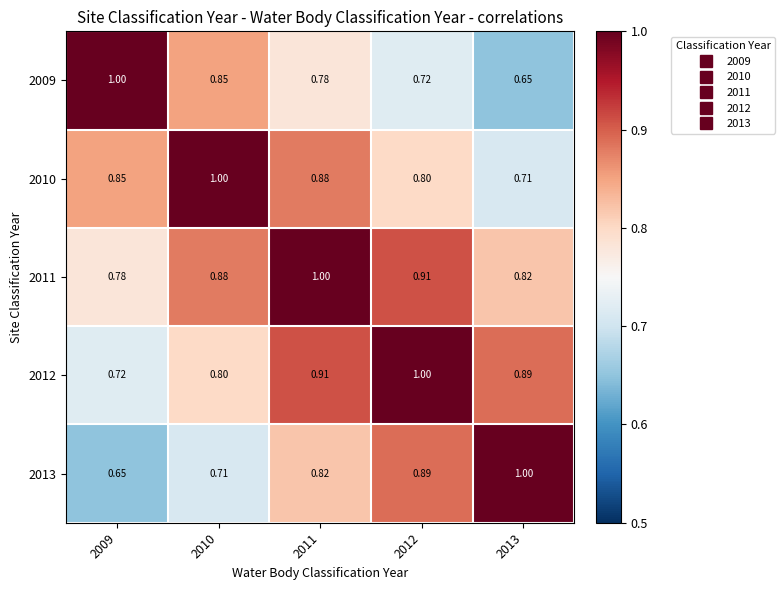

Is the value of 2012 at 2013 greater than the value of 2011 at 2012?

No